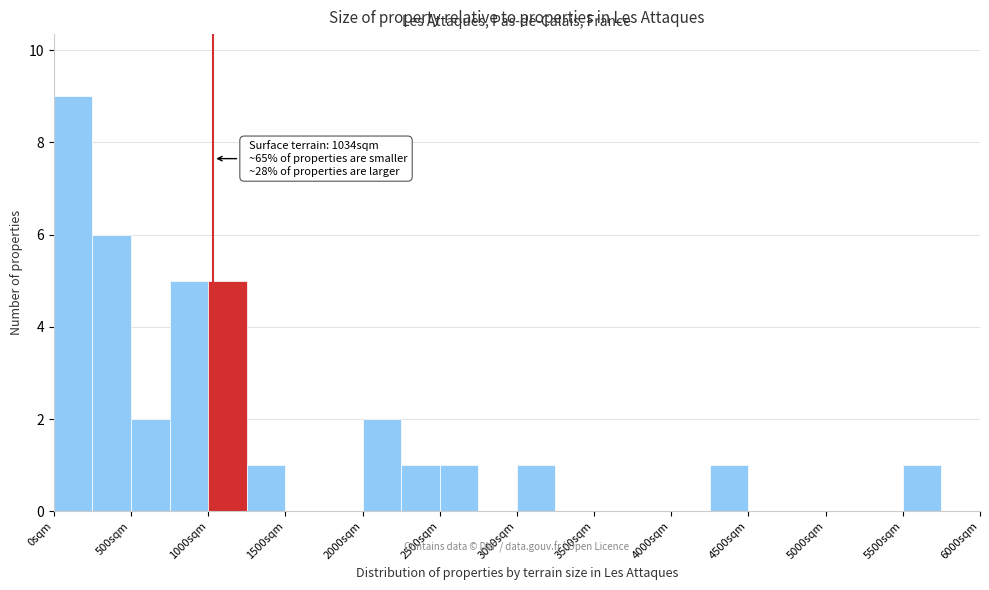

Over which range of the x-axis is the bar tallest?

0 to 250